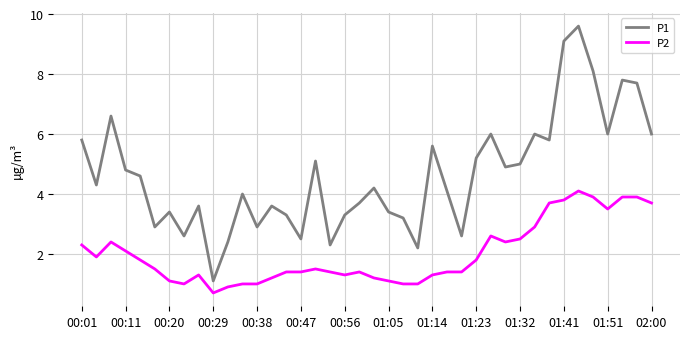

Rank the series by their average value, from highest to lowest.

P1, P2